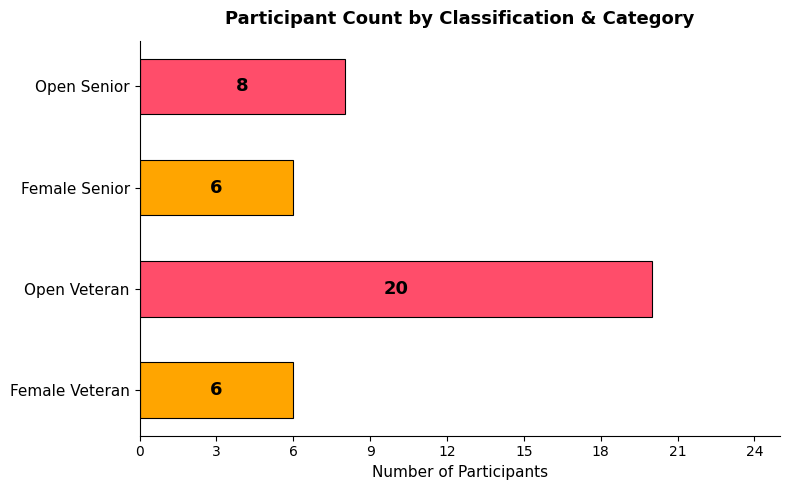

What is the change in value from Open Veteran to Open Senior?

-12